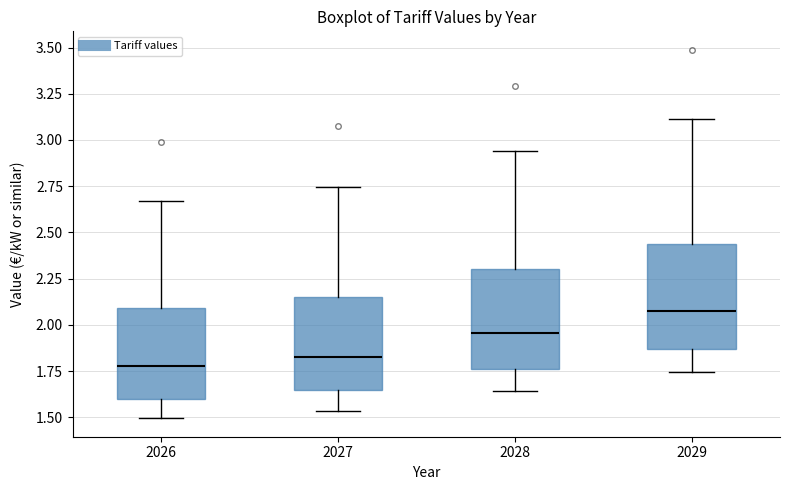

Which box's median line is the highest?

2029